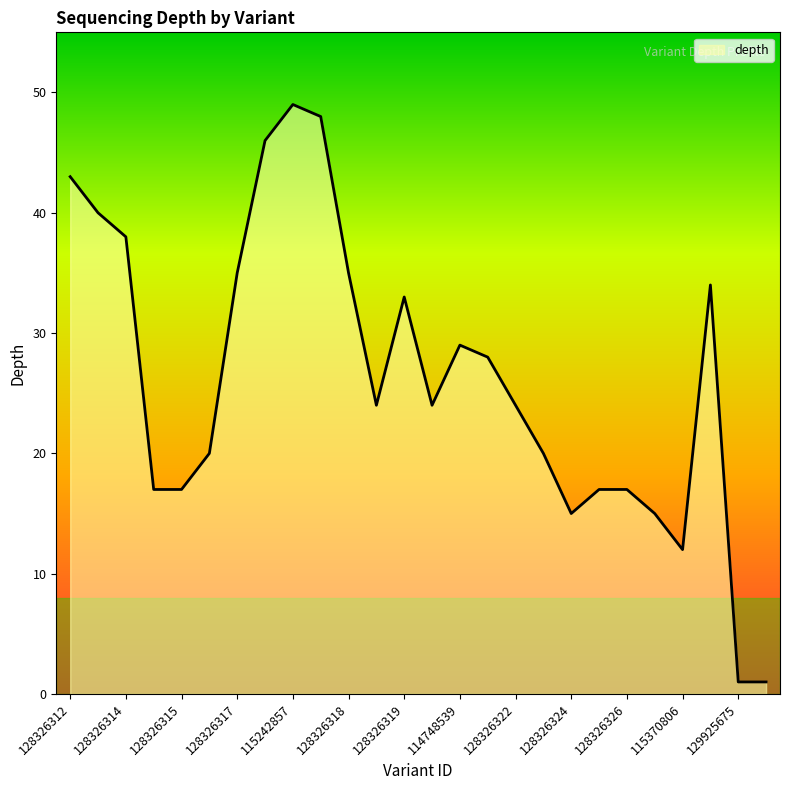

What is the difference between the maximum and minimum values?

48